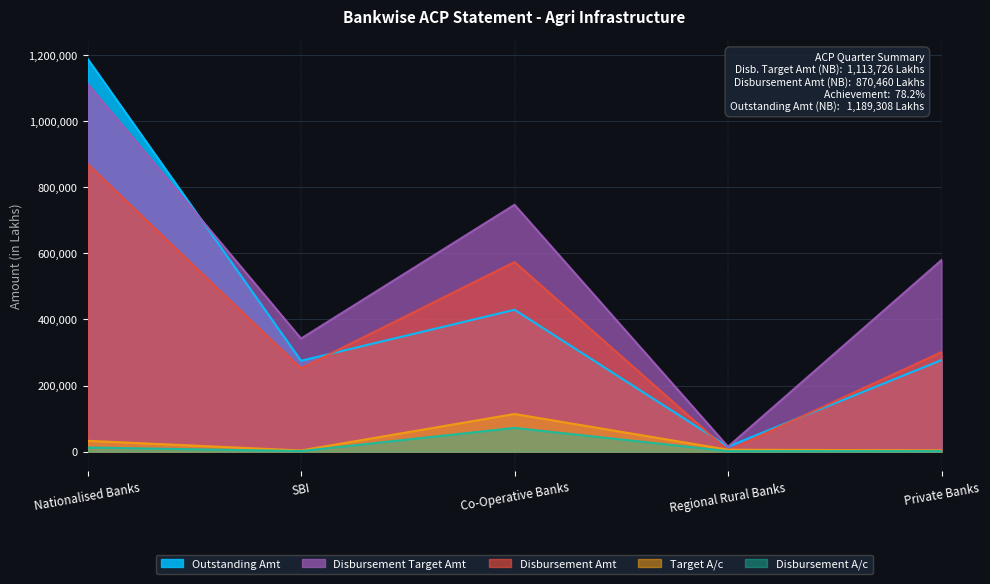

True or false: Outstanding Amt and Target A/c intersect in this chart.

False